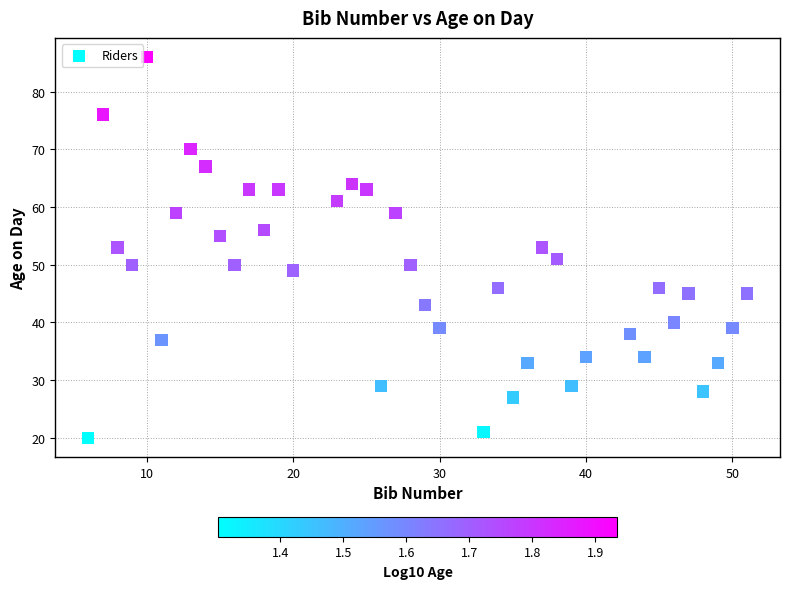

What is the range of X values (max minus min)?

45